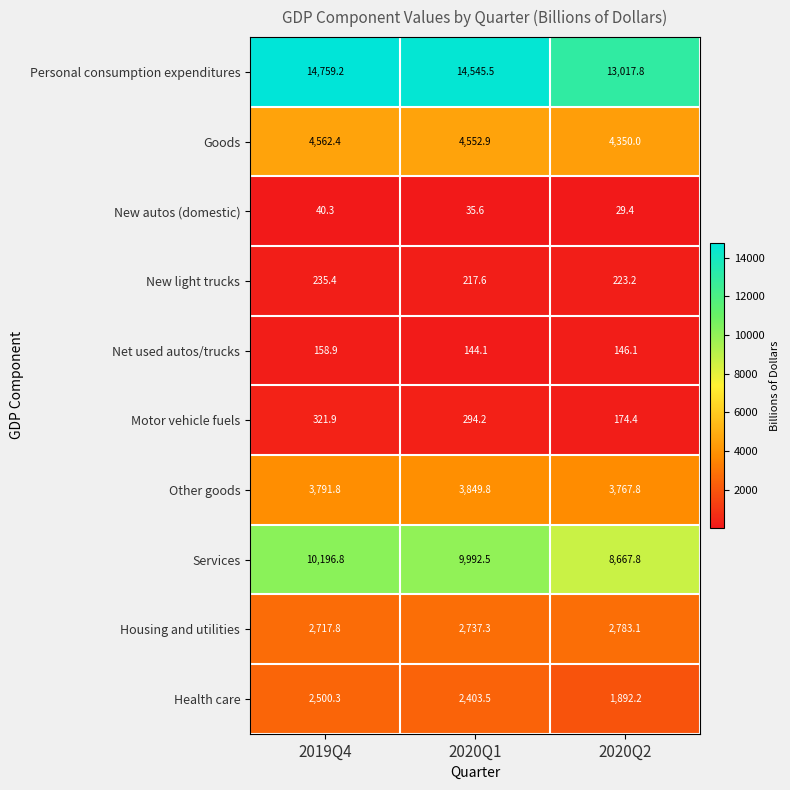

What is the minimum value shown in the chart?

29.4